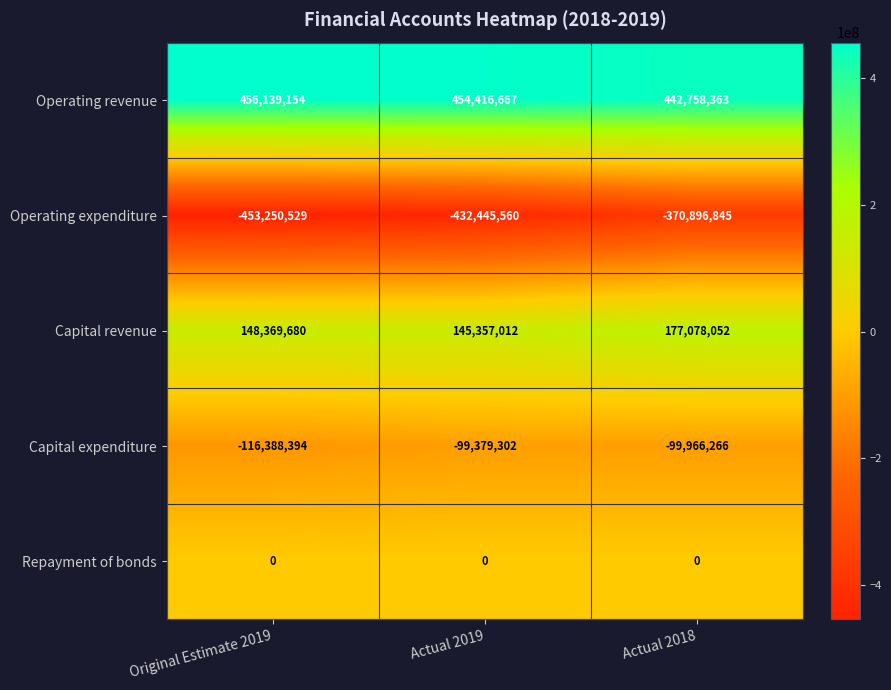

What is the total value across all series at Original Estimate 2019?

34869911